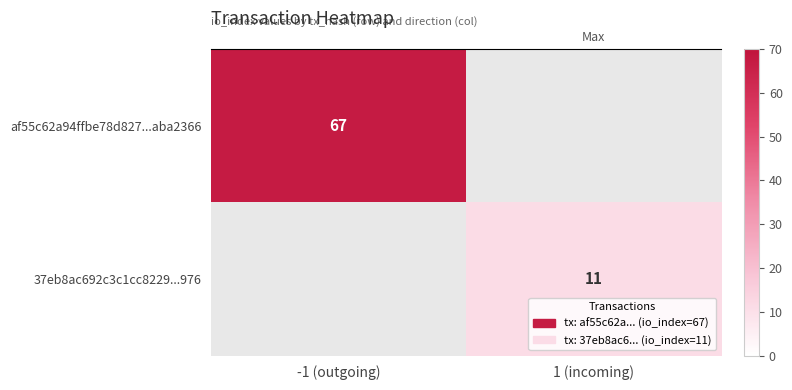

At which category does the chart reach its peak across all series?

-1 (outgoing)